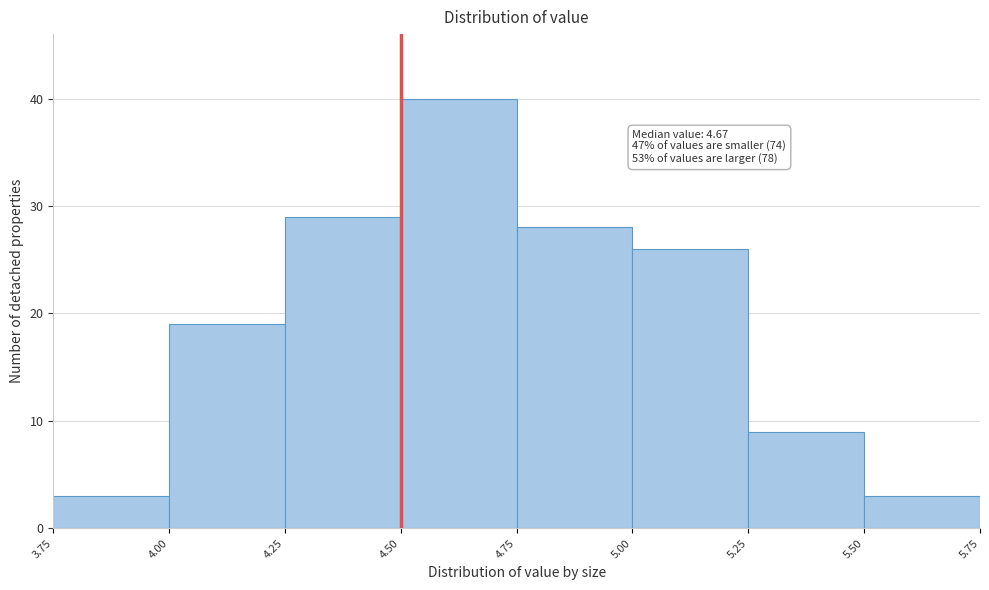

Which range on the x-axis has the tallest bar?

4.50 to 4.75